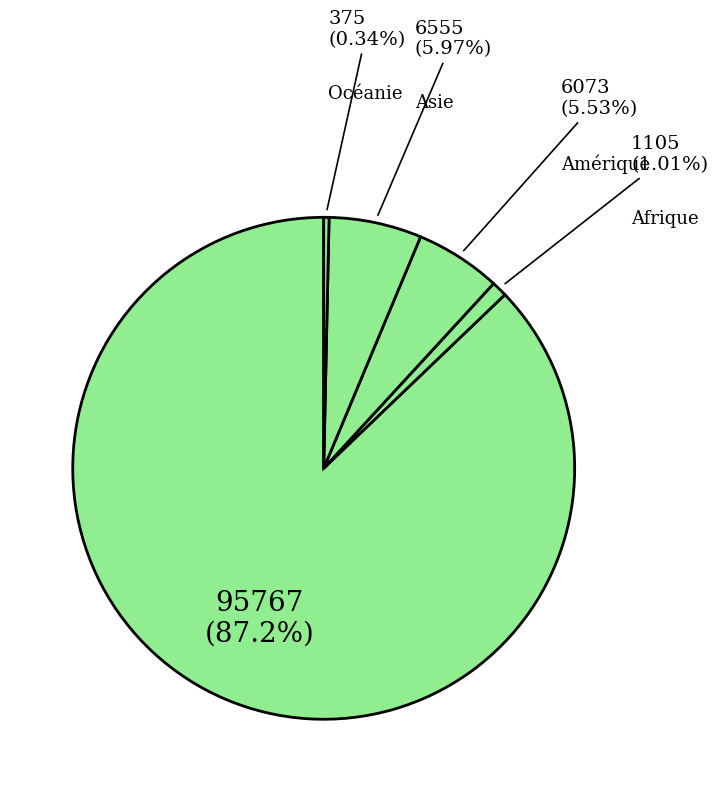

Count the number of slices in the pie.

5